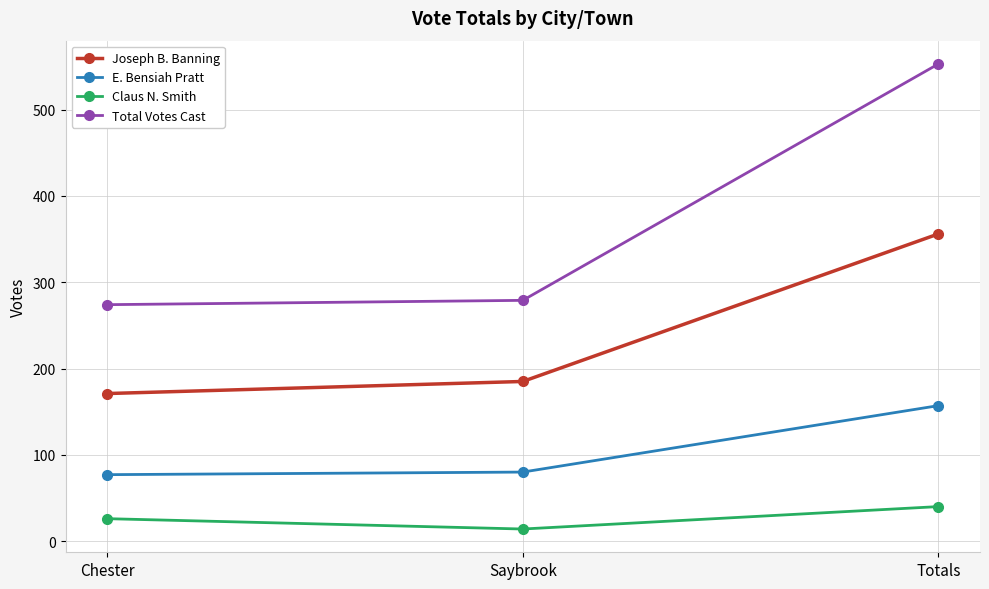

Read the E. Bensiah Pratt value at Saybrook, to the nearest 5.

80